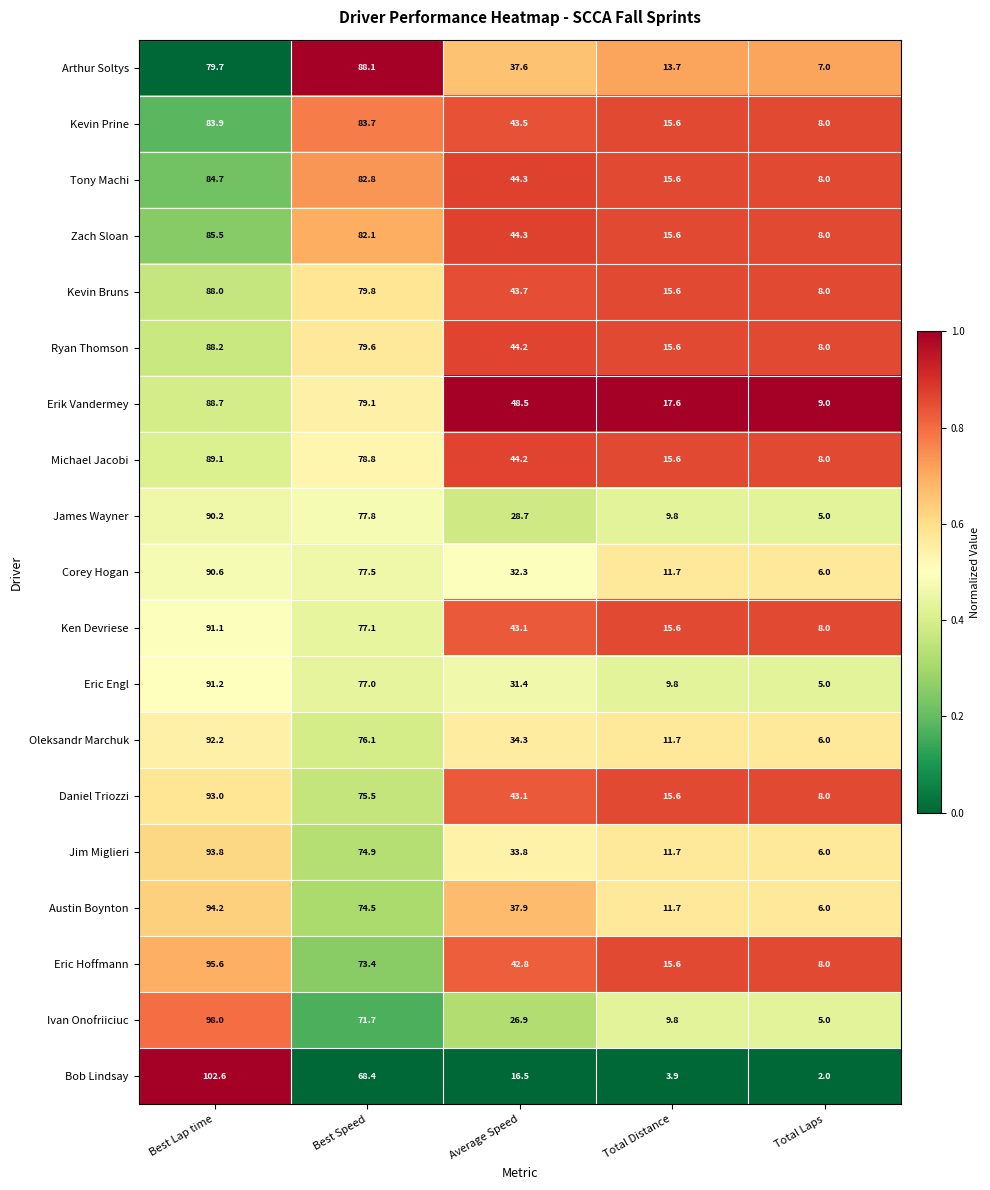

List the series in order of their peak value, highest first.

Bob Lindsay, Ivan Onofriiciuc, Eric Hoffmann, Austin Boynton, Jim Miglieri, Daniel Triozzi, Oleksandr Marchuk, Eric Engl, Ken Devriese, Corey Hogan, James Wayner, Michael Jacobi, Erik Vandermey, Ryan Thomson, Arthur Soltys, Kevin Bruns, Zach Sloan, Tony Machi, Kevin Prine